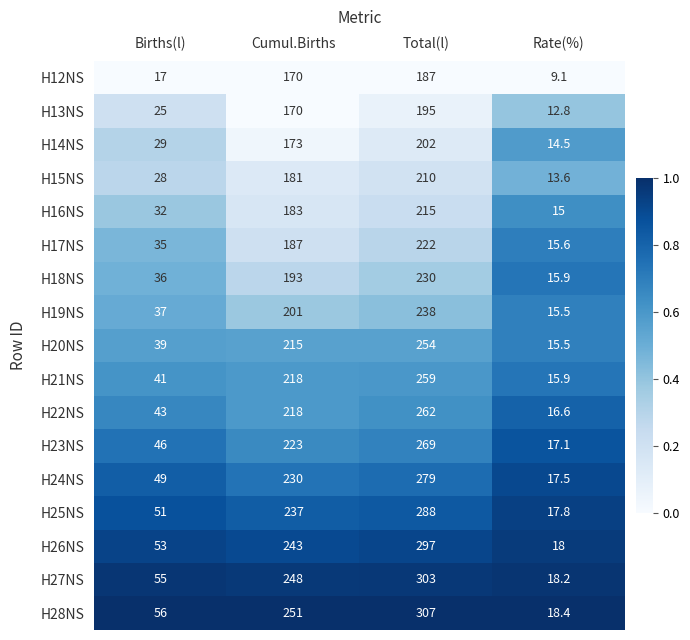

The value of H17NS at Cumul.Births is 84.0. True or false?

False